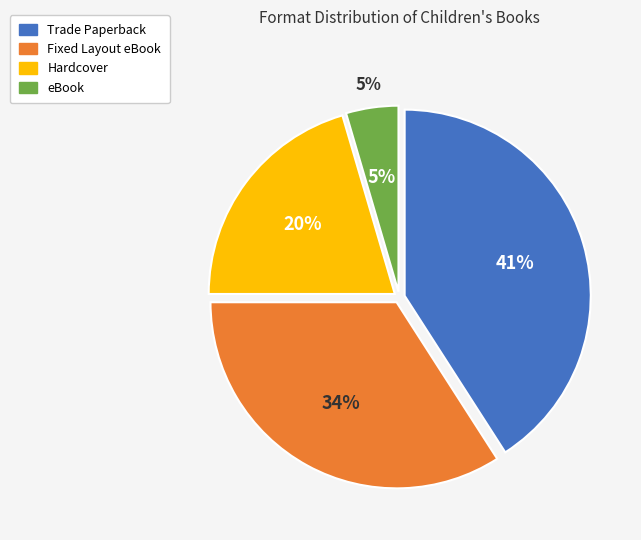

To the nearest percent, what percentage of the pie is Hardcover?

20%